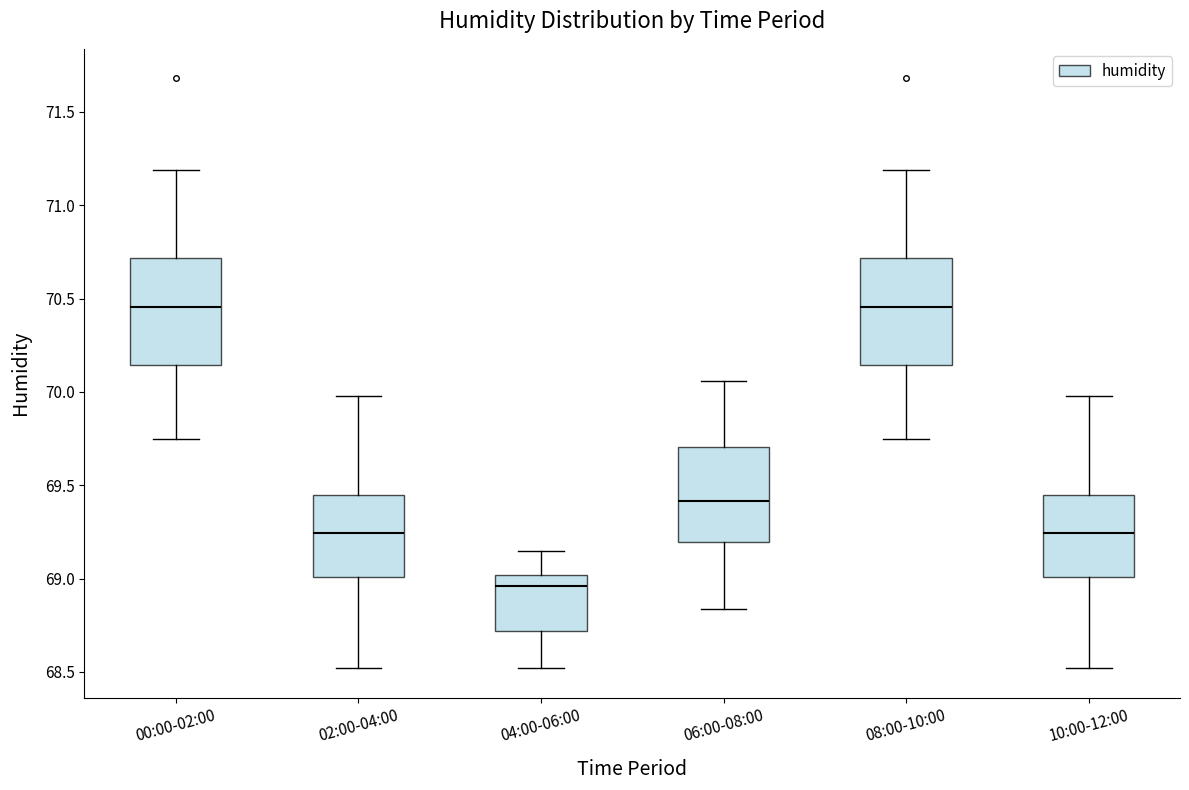

Reading left to right, transcribe this box plot: for each box, give where its median line is, the range the box spans, and where its two whiskers end, as read against the y-axis. The values are not printed on the chart, so give them approximately, as read against the axis.

00:00-02:00: median 70.45, box 70.15 to 70.70, whiskers 69.75 to 71.20
02:00-04:00: median 69.25, box 69.00 to 69.45, whiskers 68.50 to 70.00
04:00-06:00: median 68.95, box 68.70 to 69.00, whiskers 68.50 to 69.15
06:00-08:00: median 69.40, box 69.20 to 69.70, whiskers 68.85 to 70.05
08:00-10:00: median 70.45, box 70.15 to 70.70, whiskers 69.75 to 71.20
10:00-12:00: median 69.25, box 69.00 to 69.45, whiskers 68.50 to 70.00